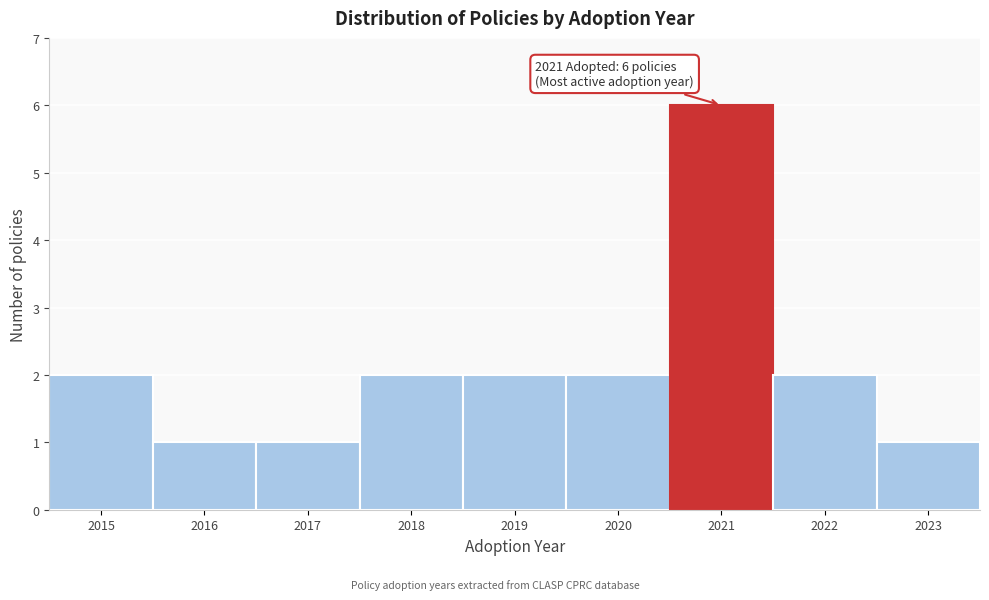

Over which range of the x-axis is the bar tallest?

2020.5 to 2021.5